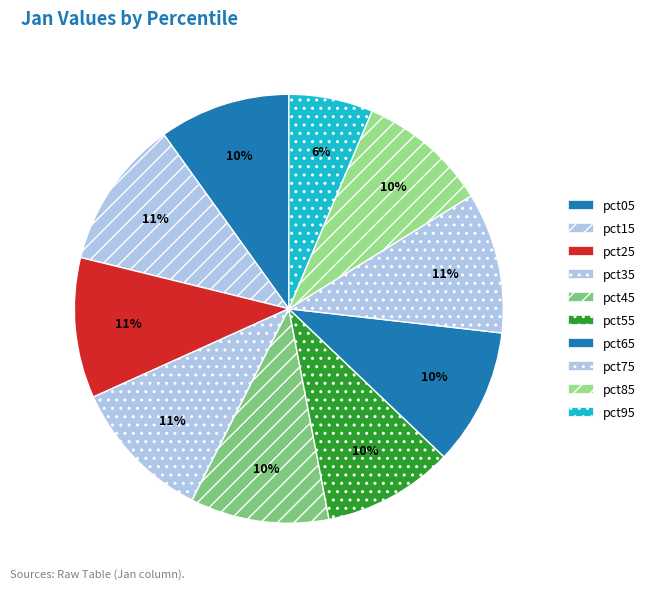

To the nearest percent, what portion does pct65 represent?

10%